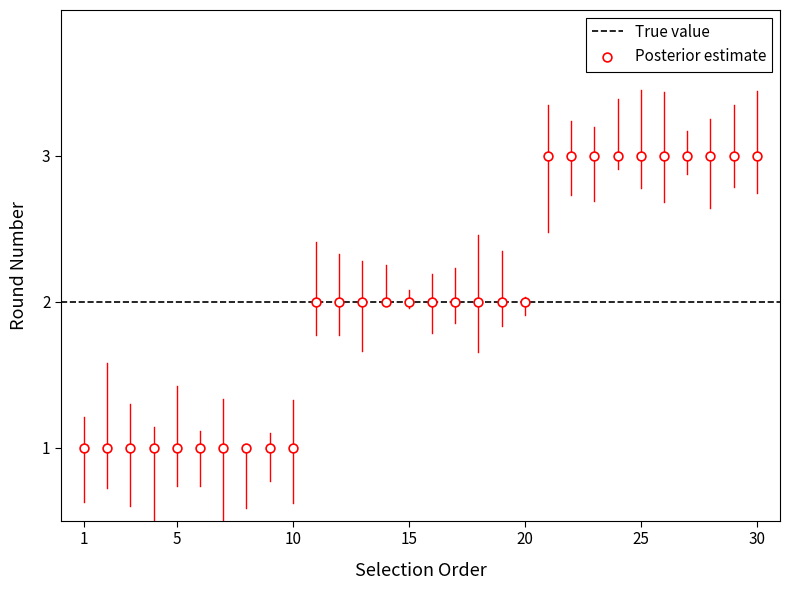

What is the range of X values (max minus min)?

29